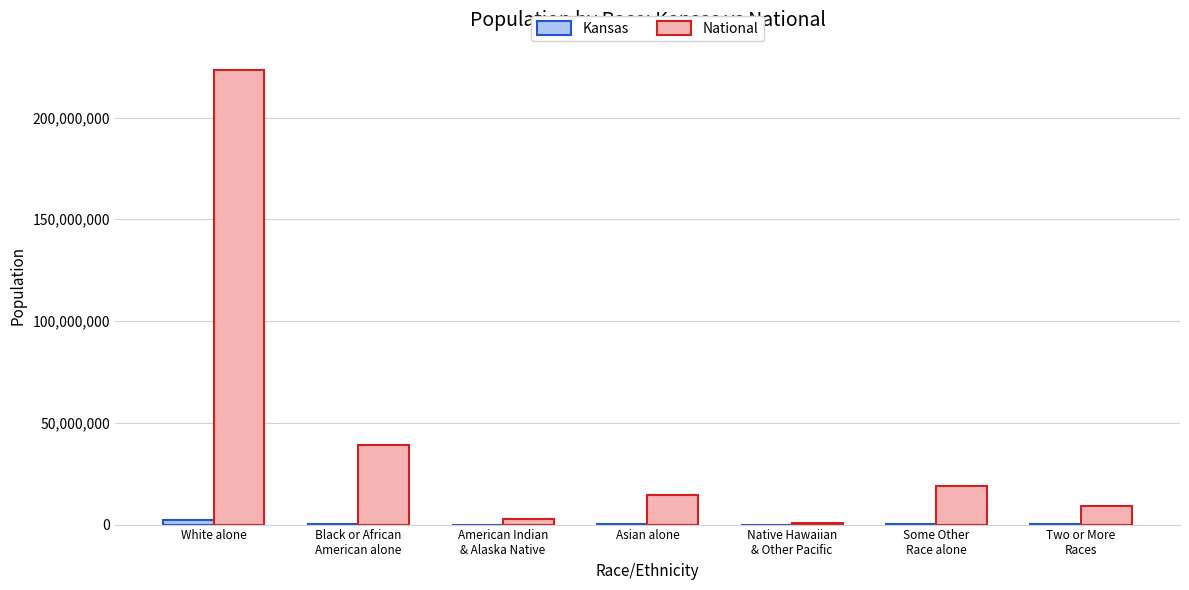

The National series shows 49872490 at White alone. True or false?

False